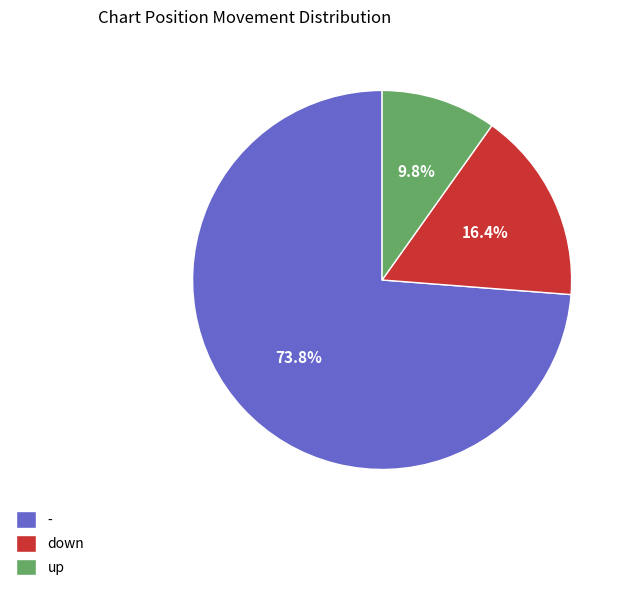

Which has a higher value, up or -?

-